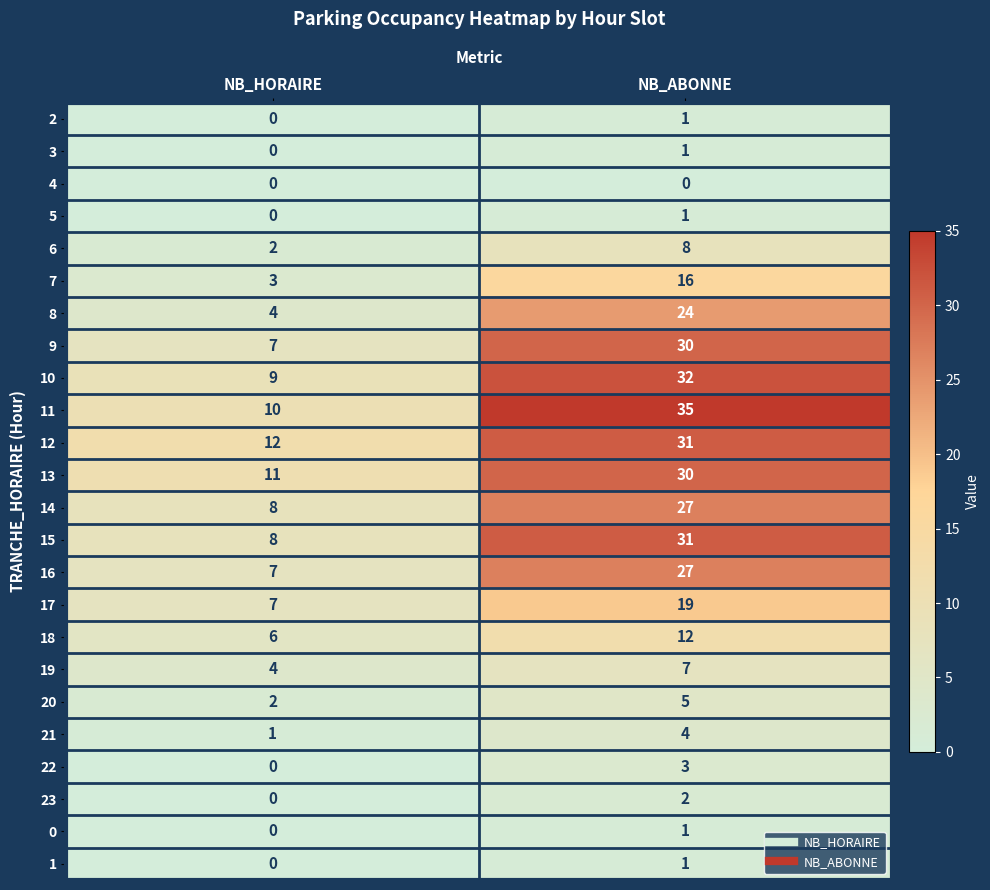

What is the difference between the 18 values at NB_ABONNE and NB_HORAIRE?

6